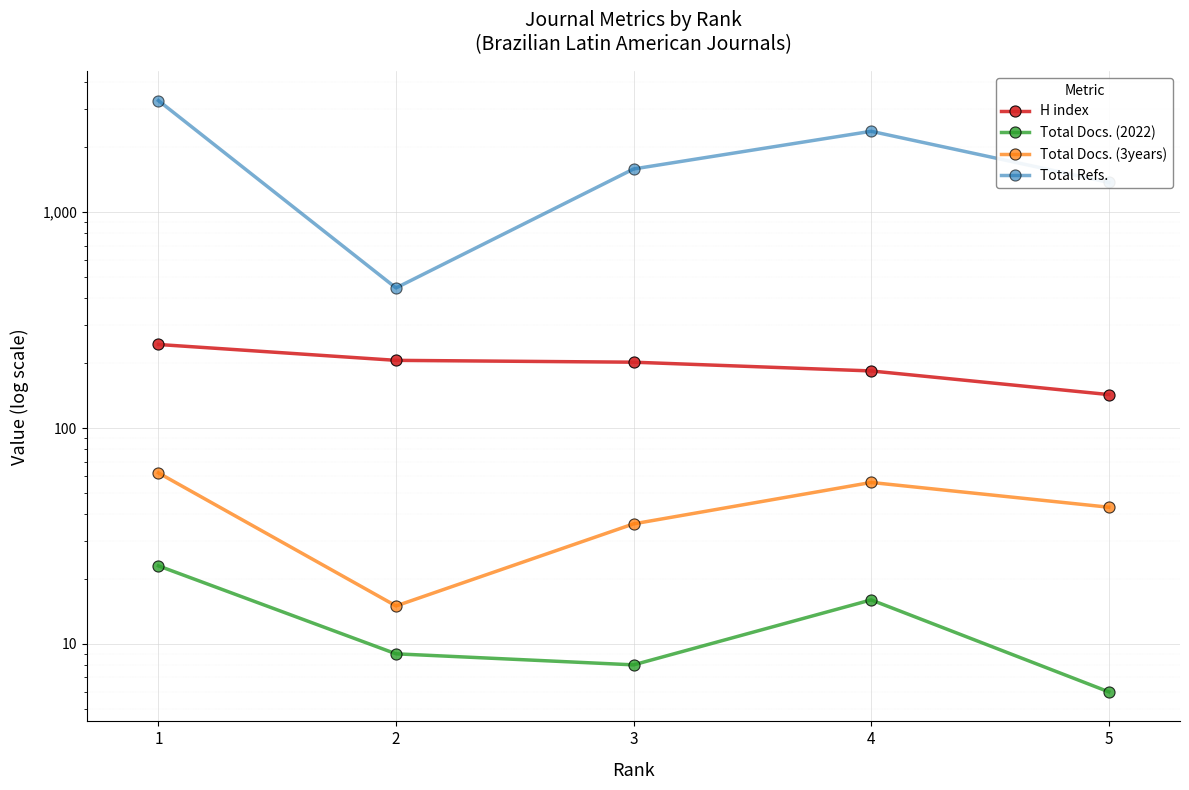

The Total Docs. (3years) series shows 21 at 3. True or false?

False